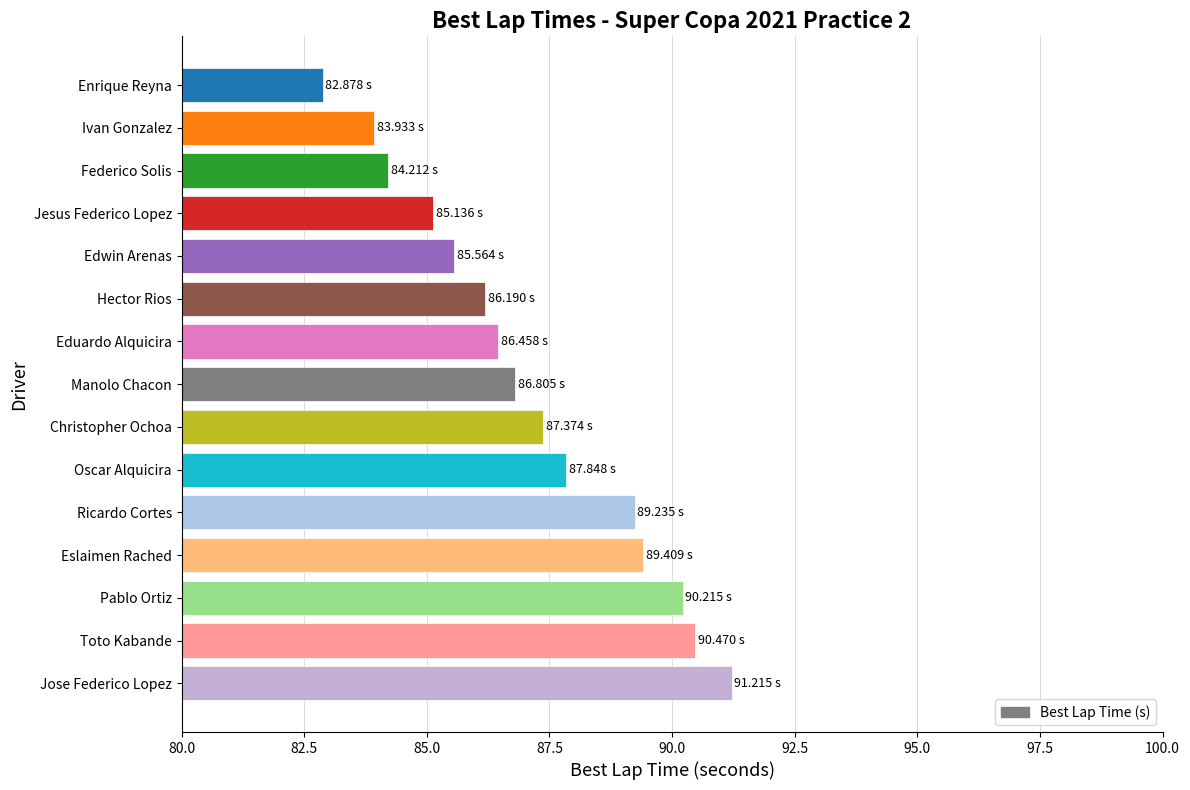

What is the sum of all values?

1306.9